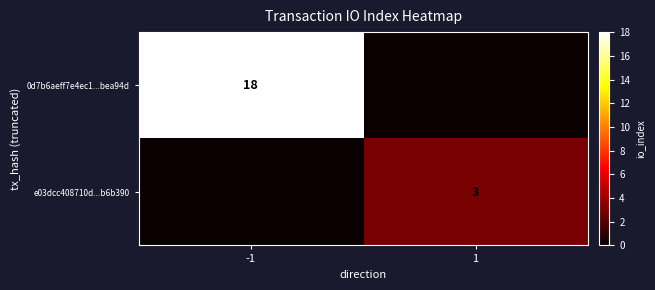

What is the average value of the 0d7b6aeff7e4ec1...bea94d series?

9